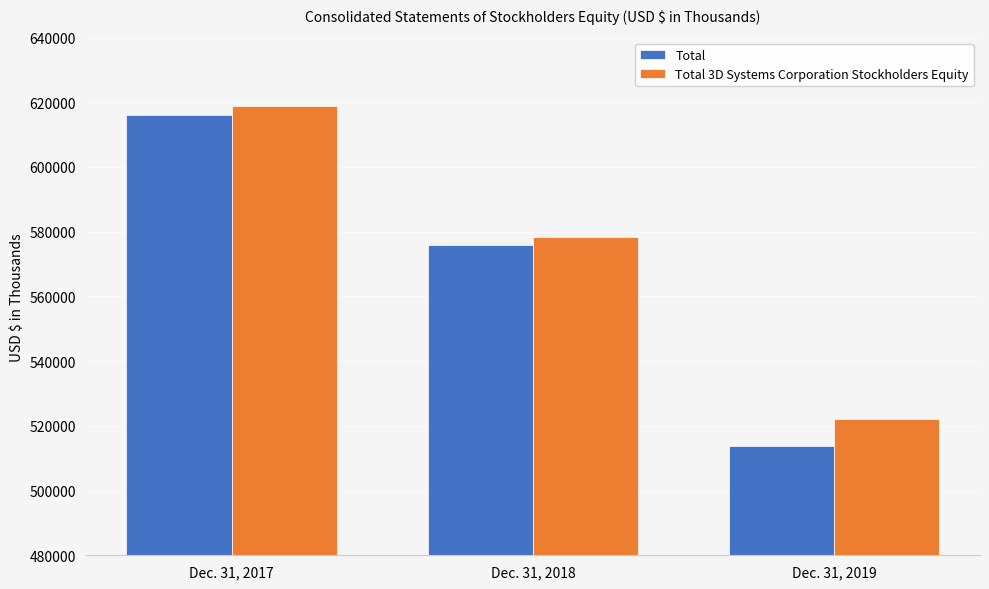

Where does the Total series first go above 575987?

Dec. 31, 2017